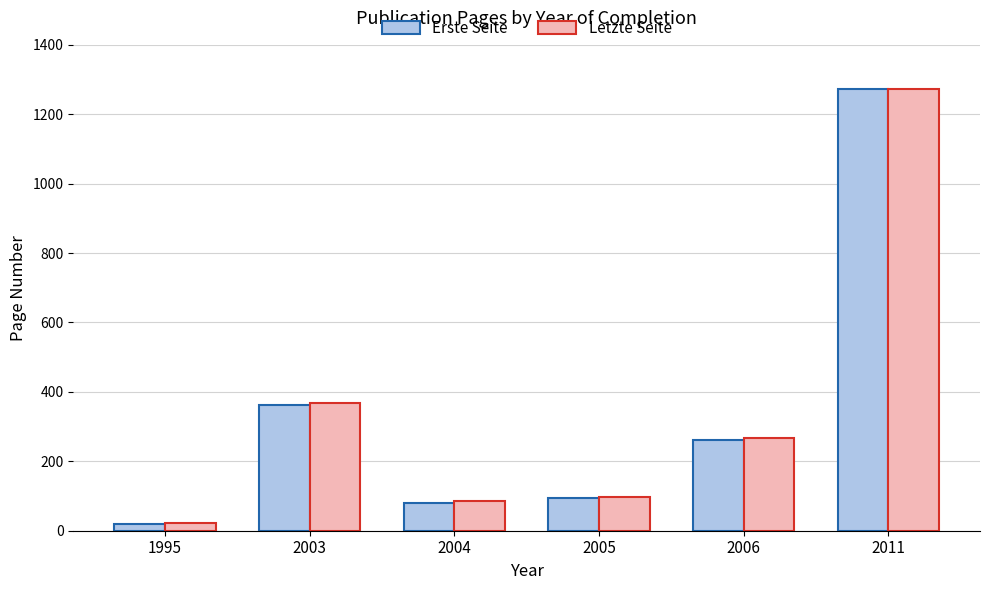

Which series has the widest spread of values?

Erste Seite